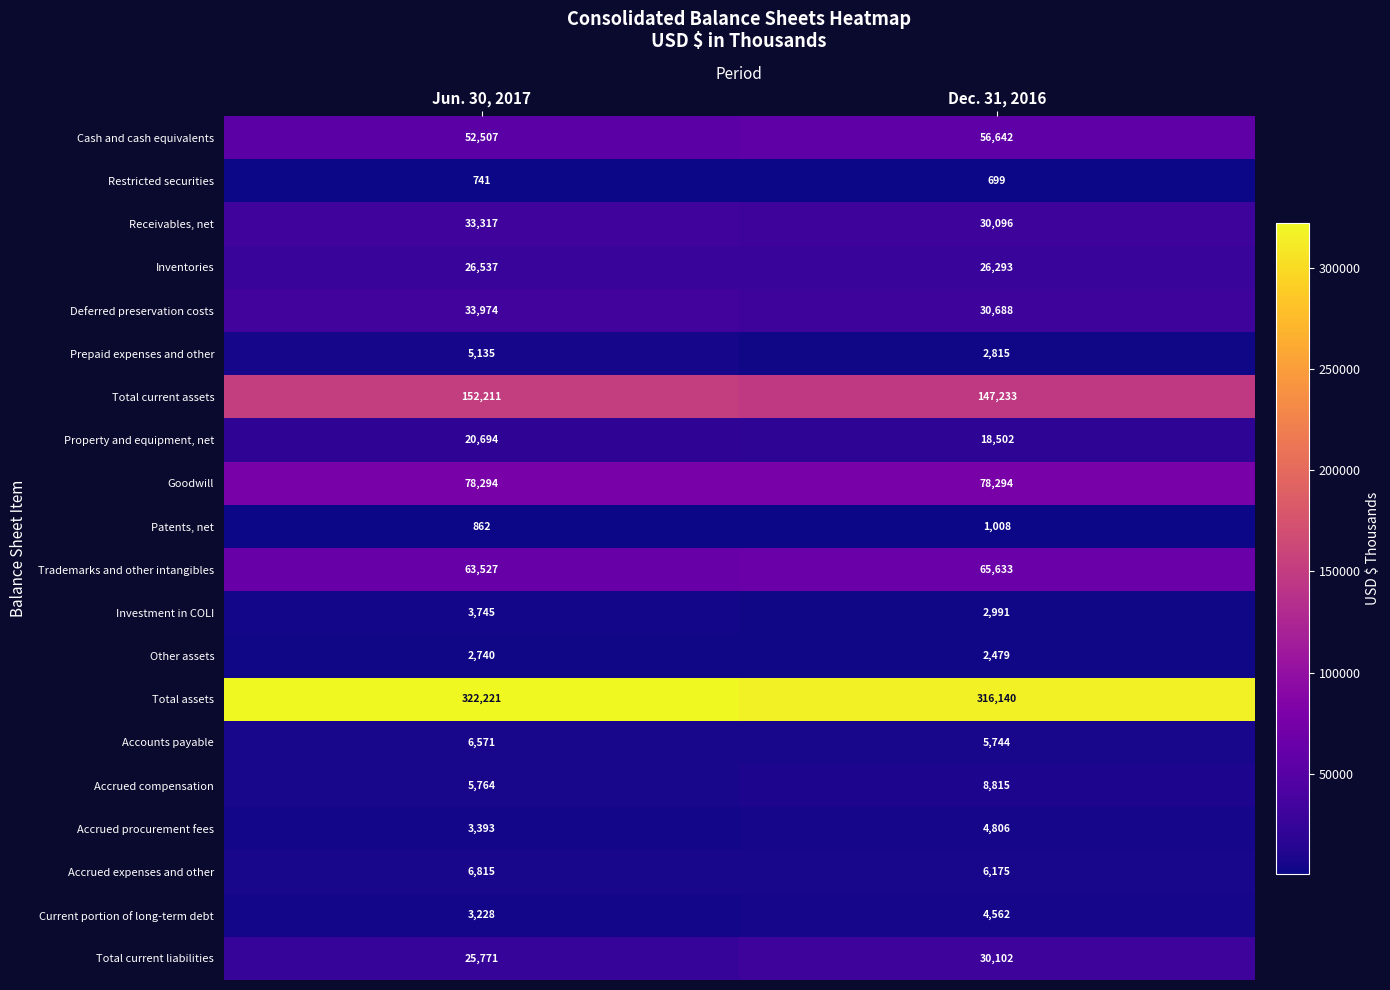

List the series in order of their peak value, lowest first.

Restricted securities, Patents, net, Other assets, Investment in COLI, Current portion of long-term debt, Accrued procurement fees, Prepaid expenses and other, Accounts payable, Accrued expenses and other, Accrued compensation, Property and equipment, net, Inventories, Total current liabilities, Receivables, net, Deferred preservation costs, Cash and cash equivalents, Trademarks and other intangibles, Goodwill, Total current assets, Total assets